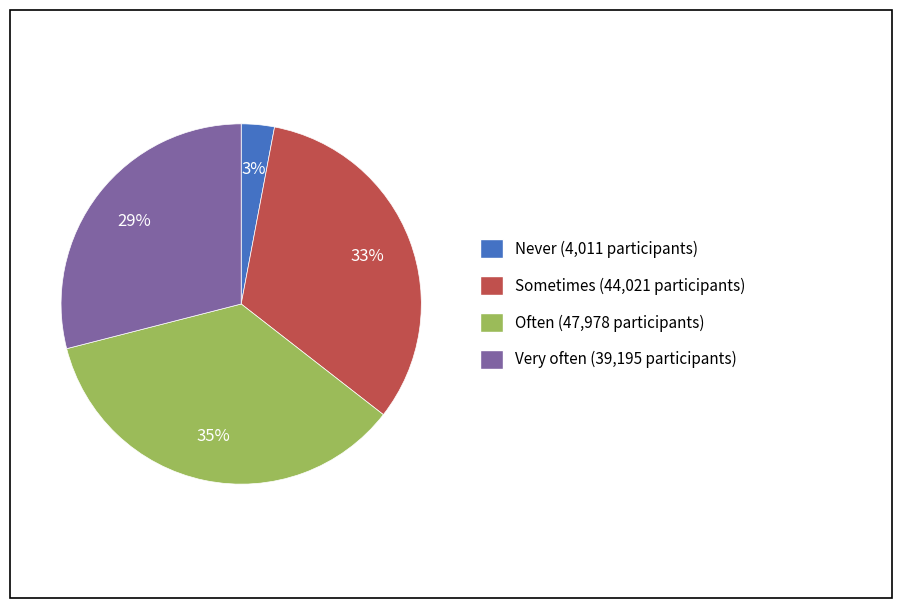

Rank the categories by value from highest to lowest.

Often, Sometimes, Very often, Never